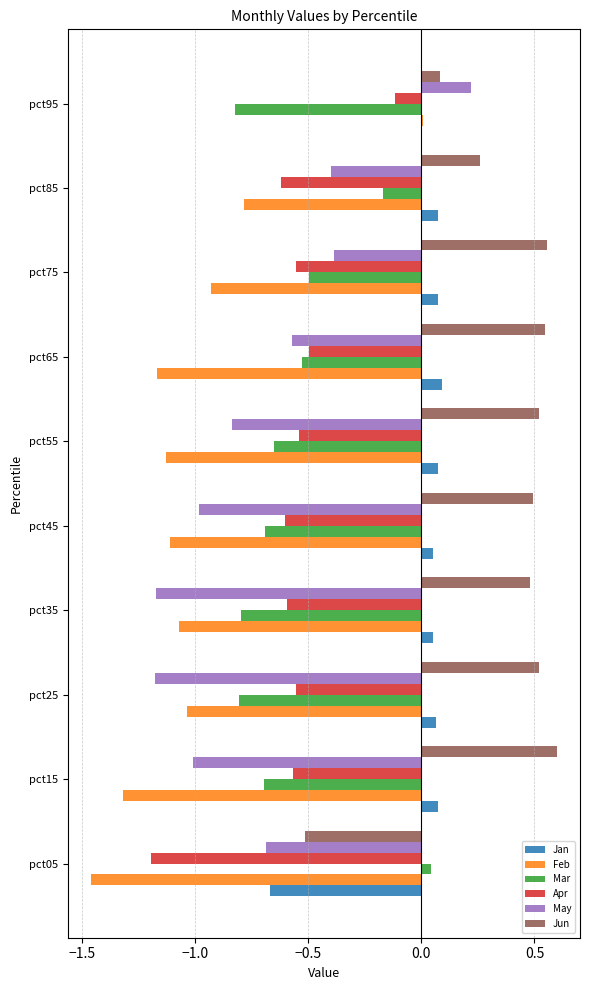

At which label is Feb closest to 0?

pct95